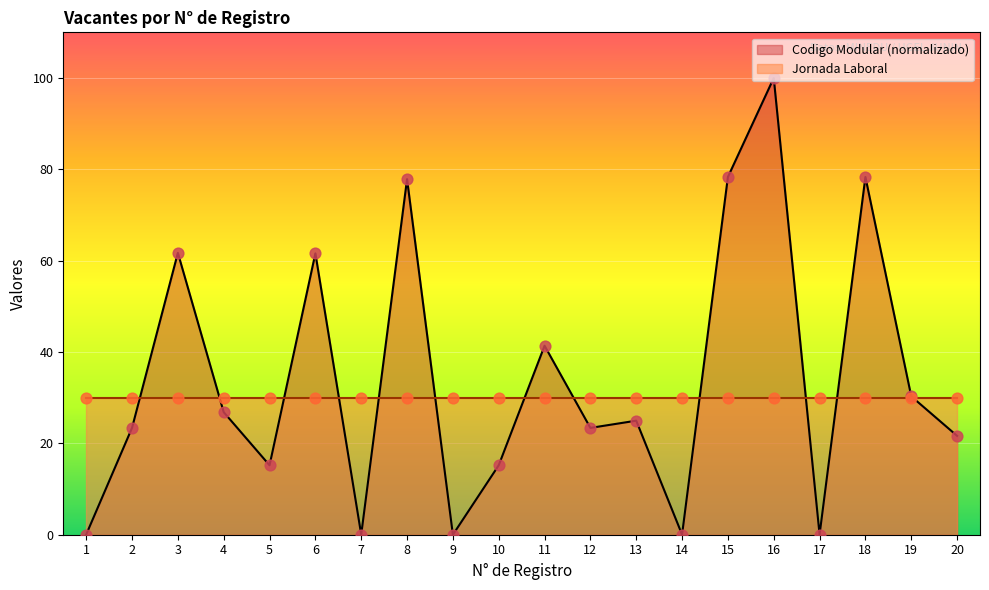

Which series contains the lowest Y value?

Codigo Modular (normalizado)